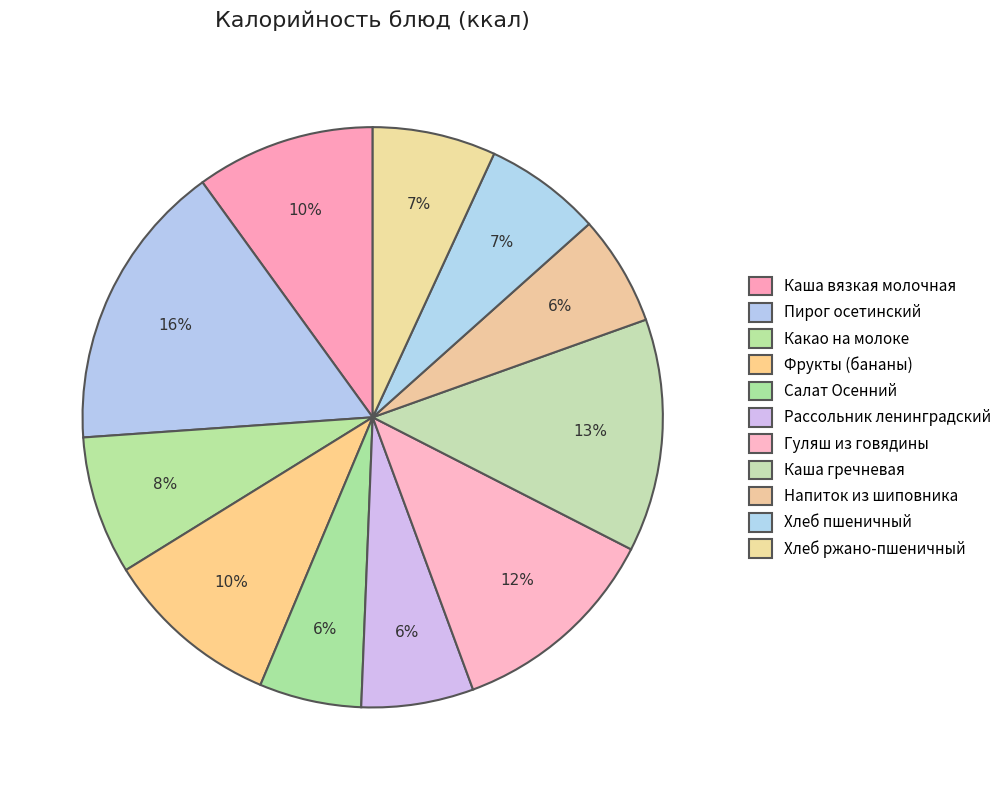

How many slices are in this pie chart?

11